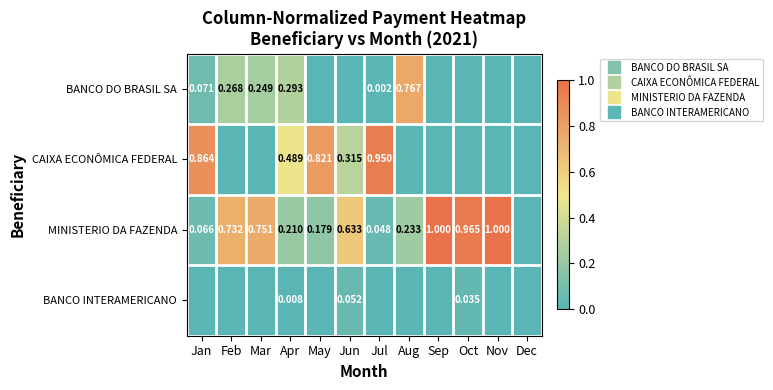

What is the difference between the maximum and second lowest values in the BANCO INTERAMERICANO series?

0.1